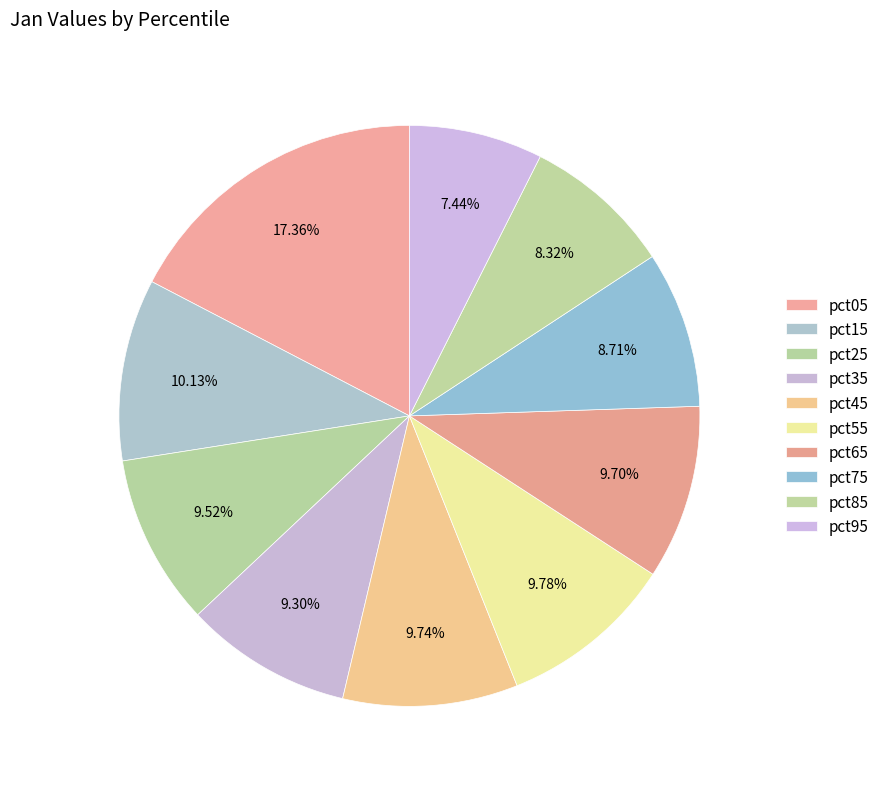

How many slices are in this pie chart?

10